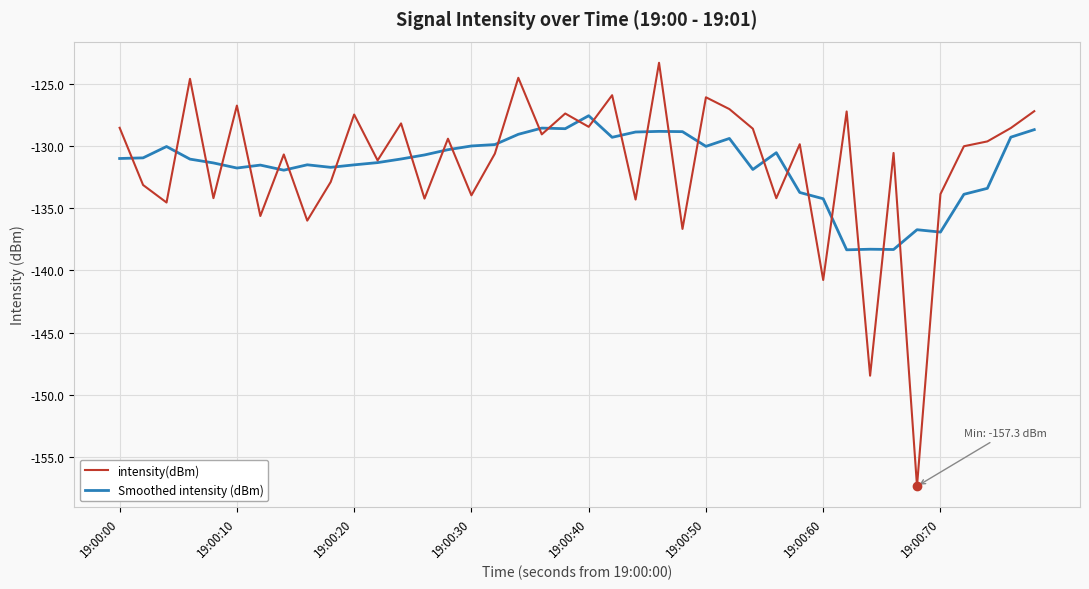

List the series in order of their peak value, lowest first.

Smoothed intensity (dBm), intensity(dBm)